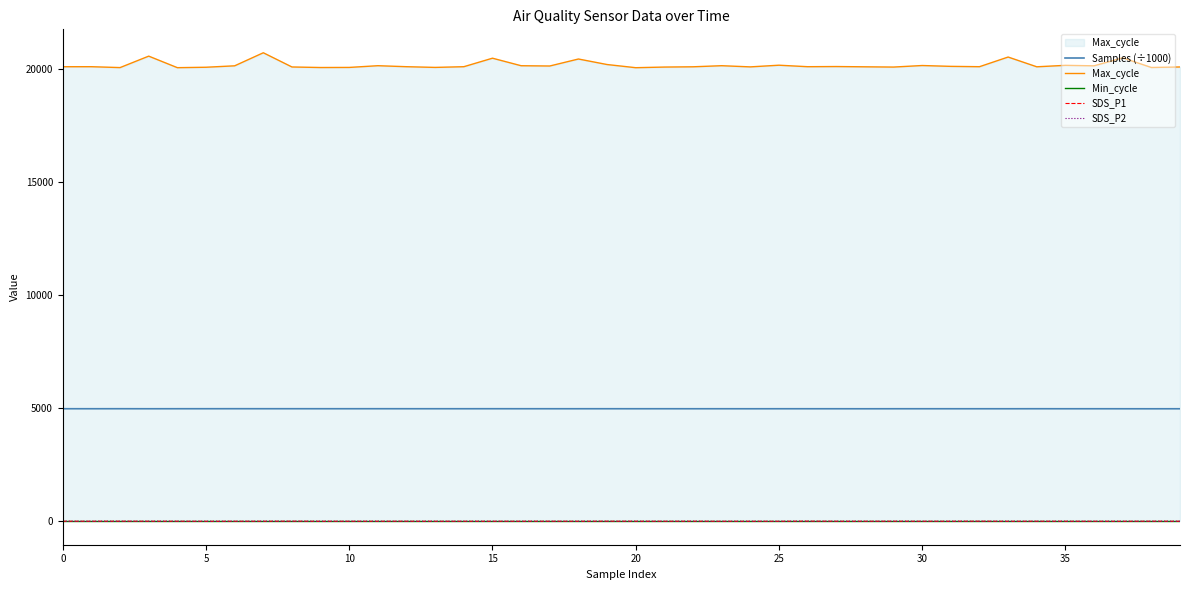

How many series are shown in this chart?

5